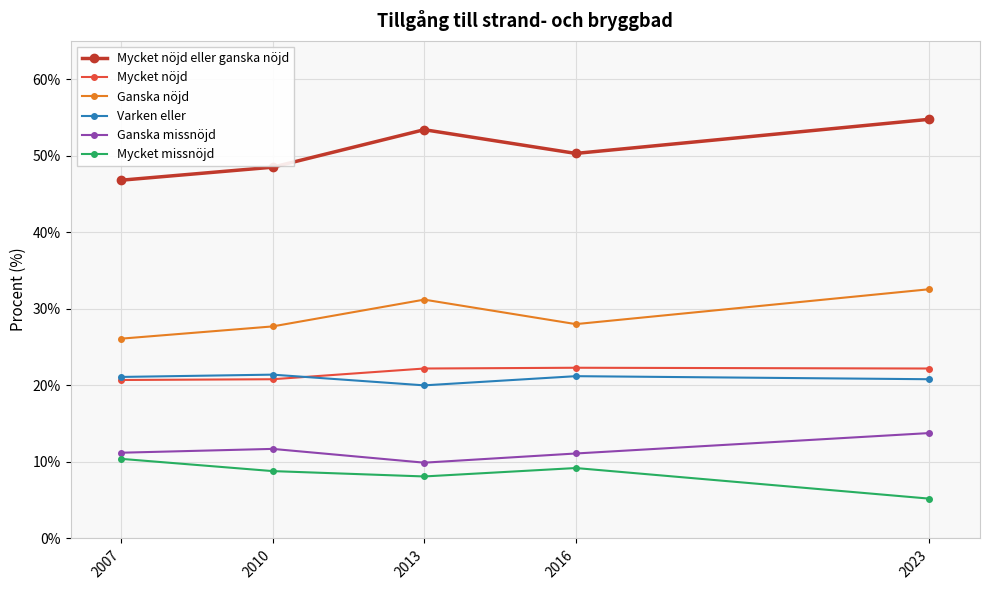

What is the total value across all series at 2010?

138.9